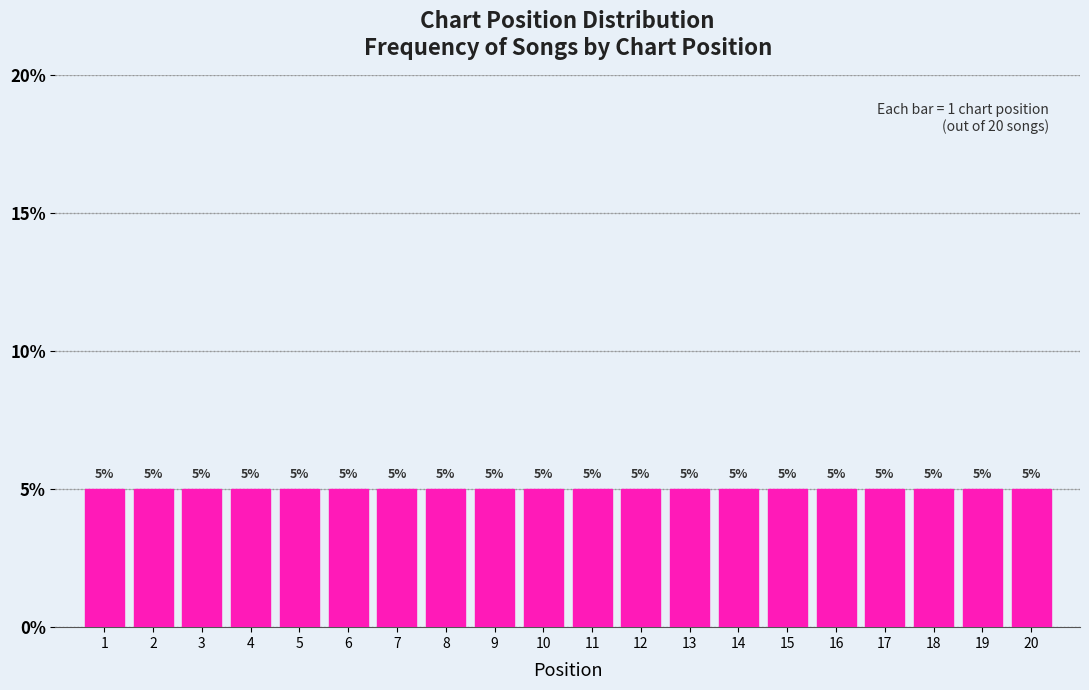

Reading left to right, list every bar in this chart as the range it spans on the x-axis followed by its height.

0.5 to 1.5: 5
1.5 to 2.5: 5
2.5 to 3.5: 5
3.5 to 4.5: 5
4.5 to 5.5: 5
5.5 to 6.5: 5
6.5 to 7.5: 5
7.5 to 8.5: 5
8.5 to 9.5: 5
9.5 to 10.5: 5
10.5 to 11.5: 5
11.5 to 12.5: 5
12.5 to 13.5: 5
13.5 to 14.5: 5
14.5 to 15.5: 5
15.5 to 16.5: 5
16.5 to 17.5: 5
17.5 to 18.5: 5
18.5 to 19.5: 5
19.5 to 20.5: 5